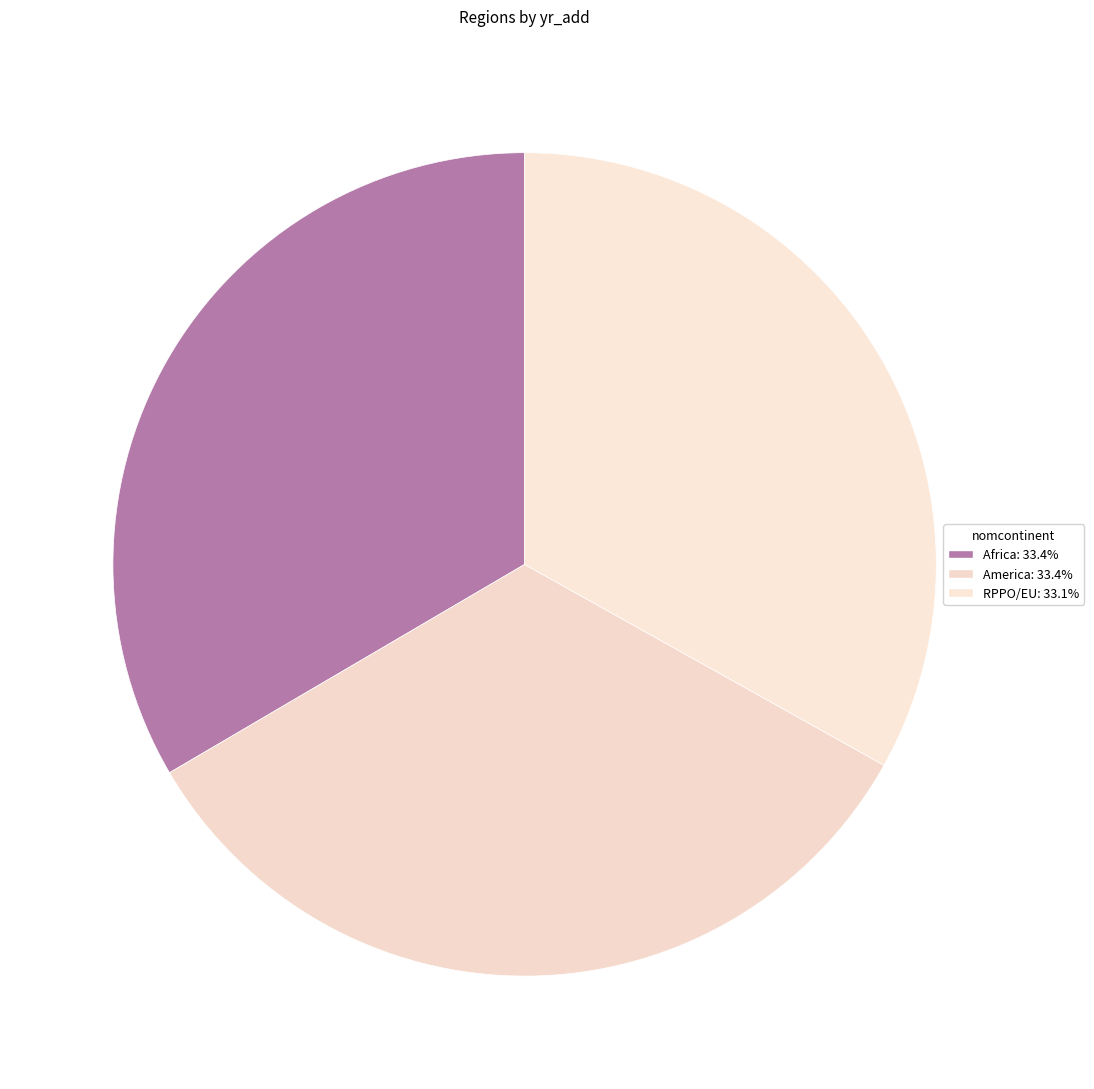

Is there any slice that represents more than half of the pie?

No